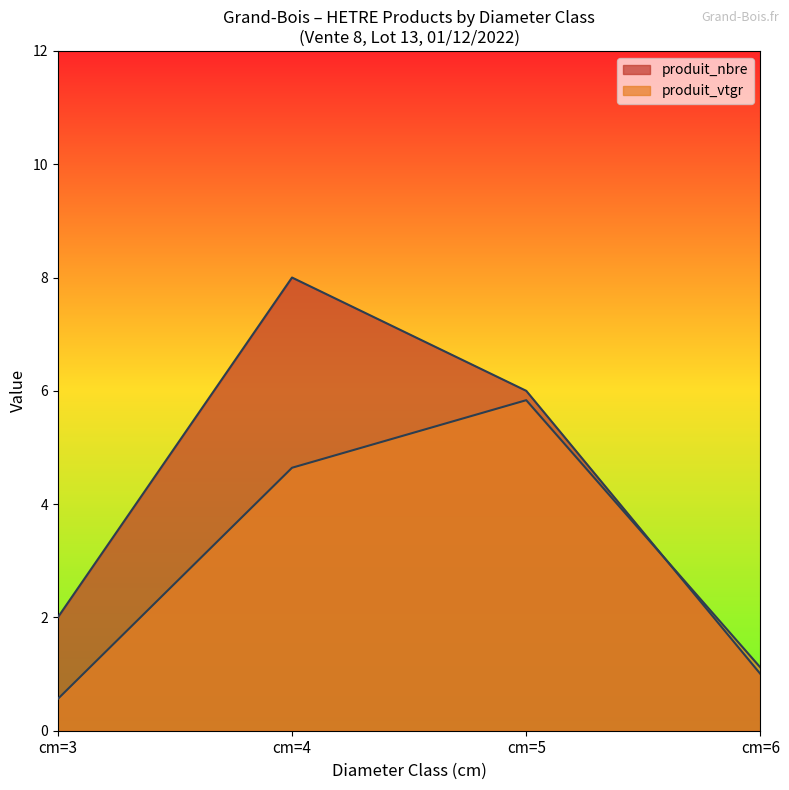

Between cm=3 and cm=5, which series saw the biggest shift?

produit_vtgr